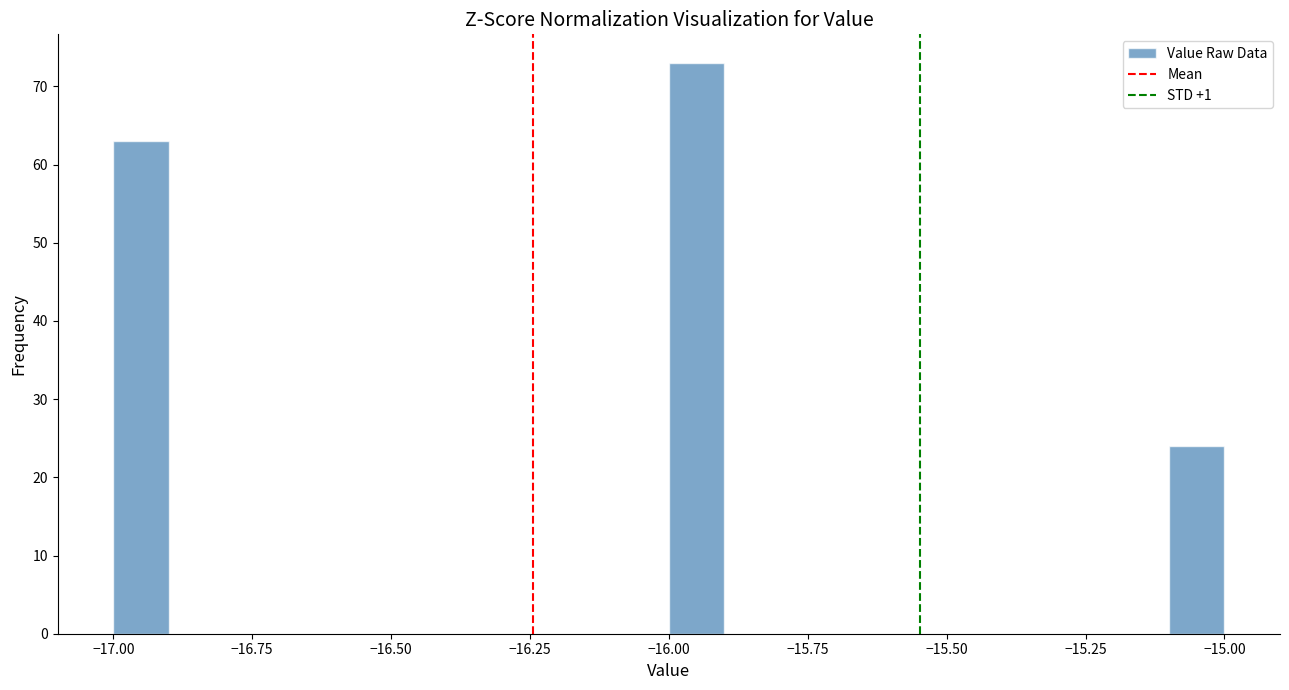

Around what value on the x-axis is the tallest bar? Give the approximate position of its centre, as read against the axis.

-15.95